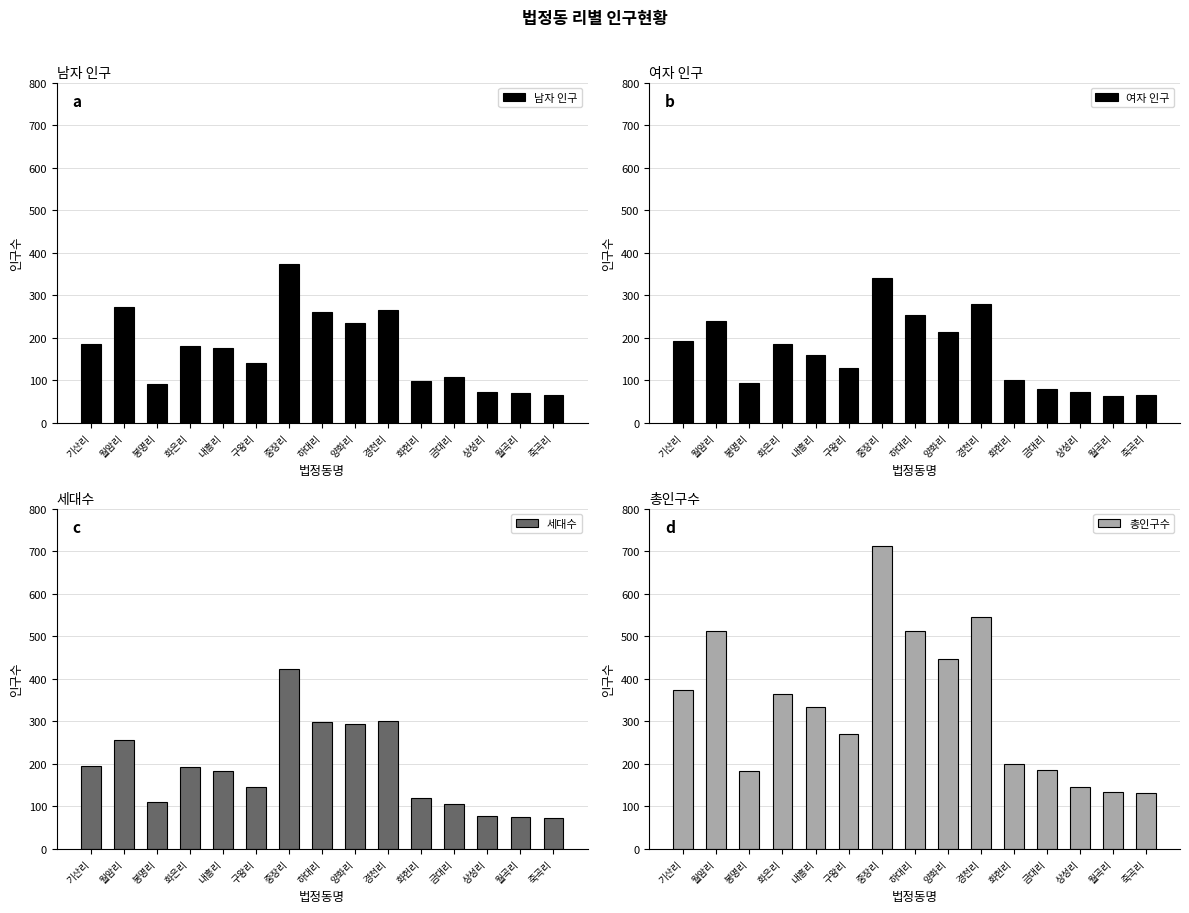

Are the bars horizontal?

No